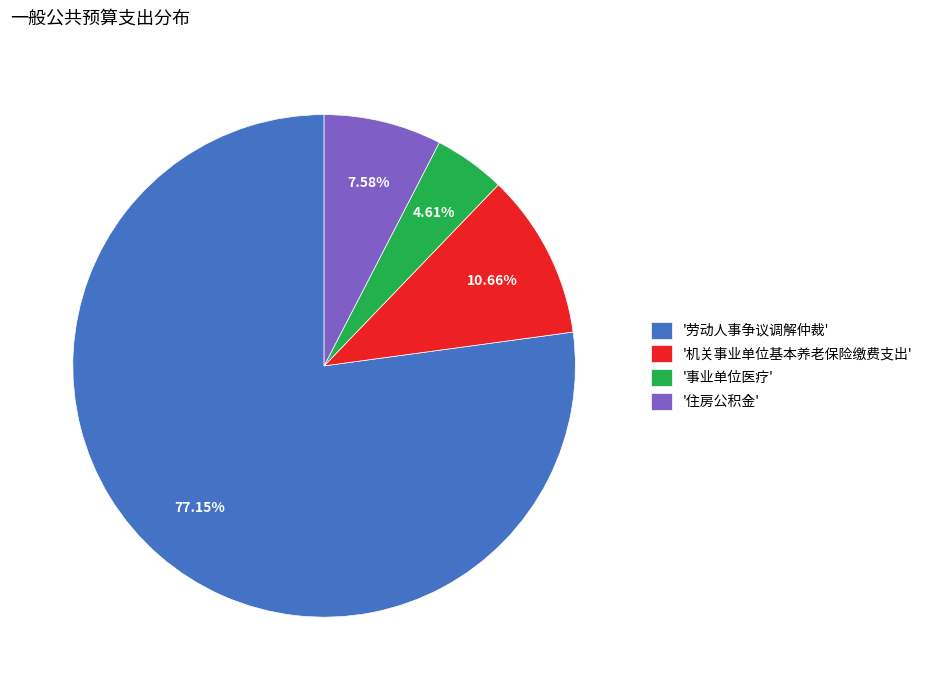

Does any single category account for the majority?

Yes